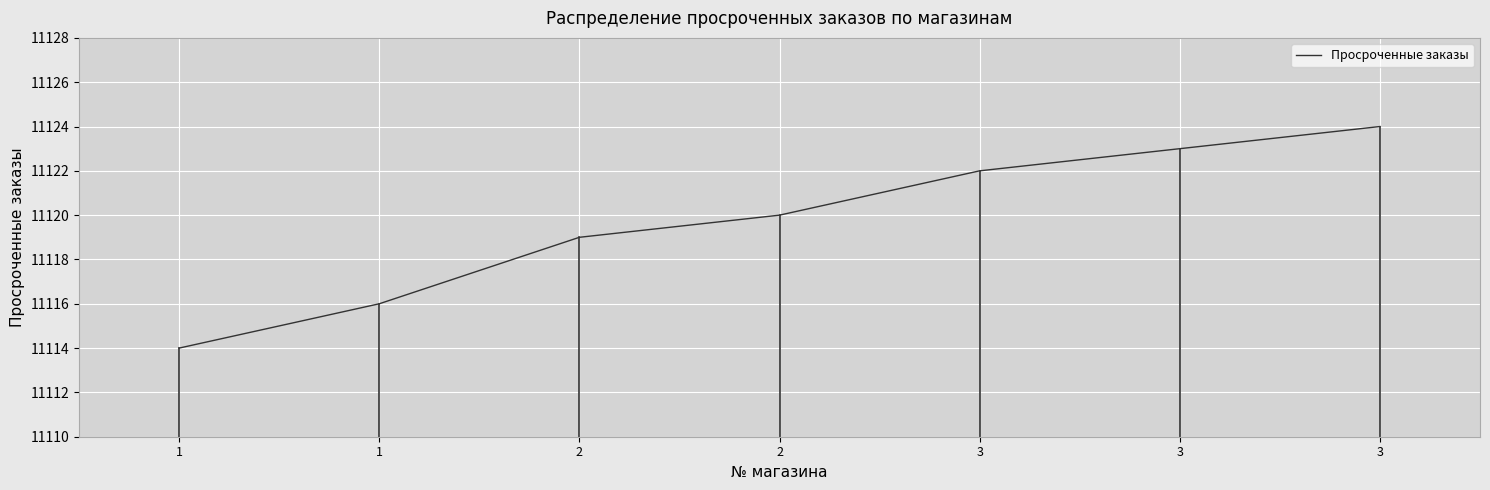

What is the smallest value displayed?

11114